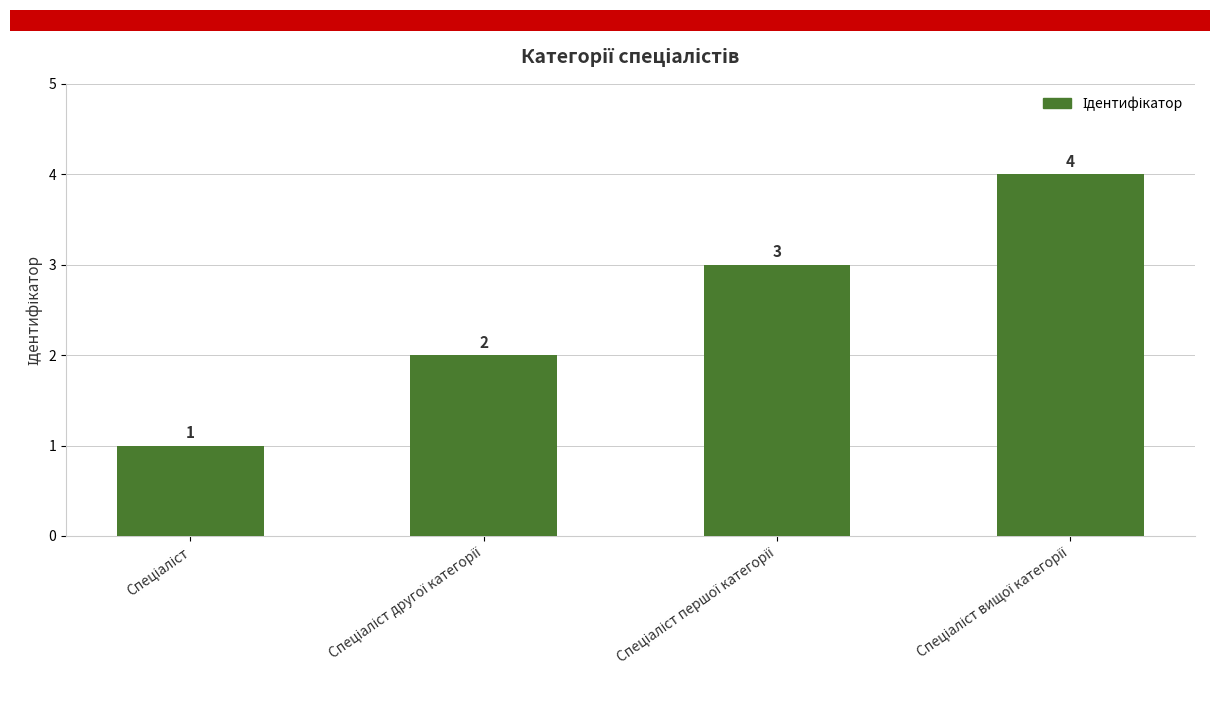

Reading right to left, extract all data points from this chart.

4	3	2	1